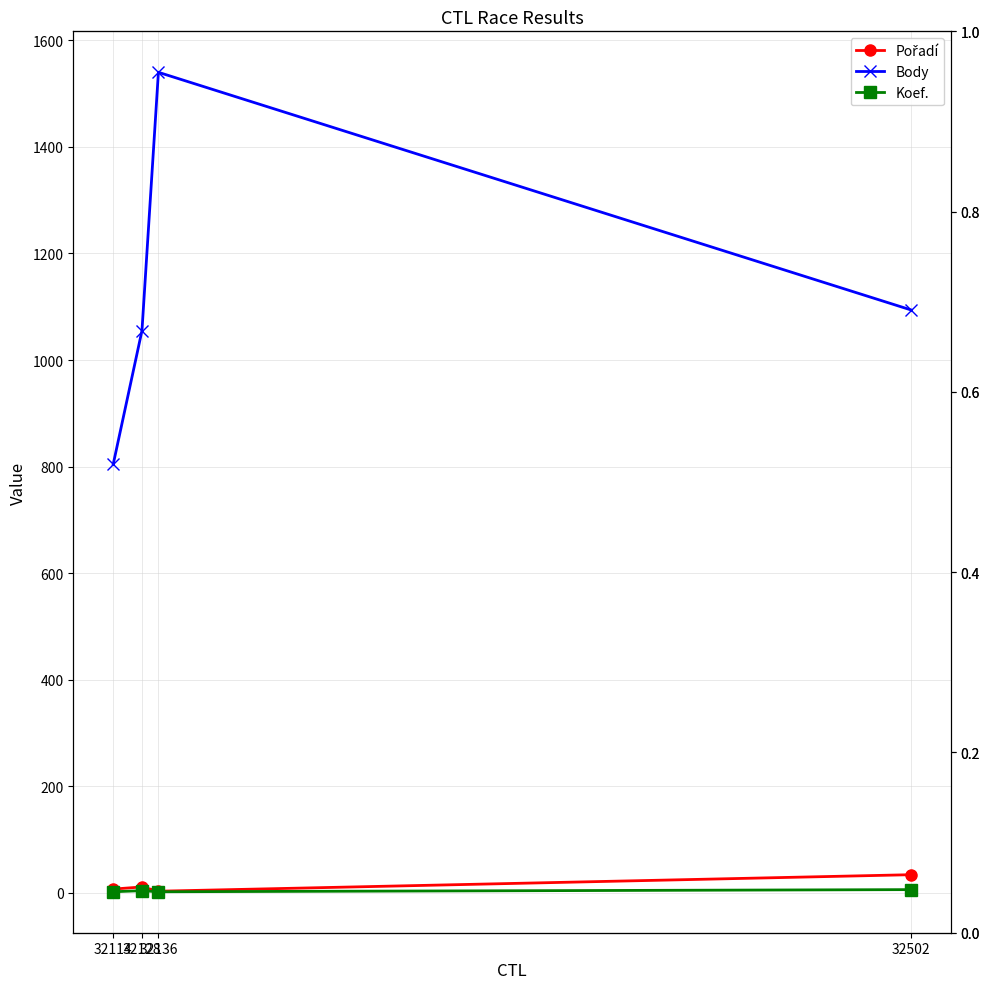

True or false: Body and Pořadí intersect in this chart.

False